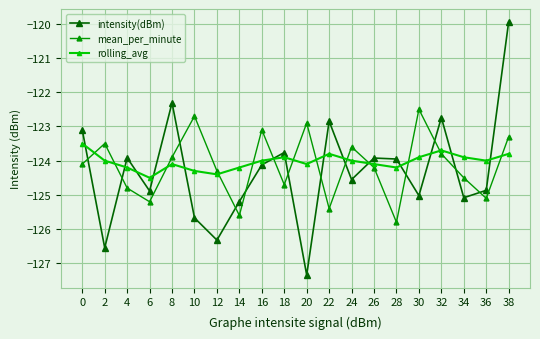

What is the value of the intensity(dBm) point at the 17th from the left?

-122.7